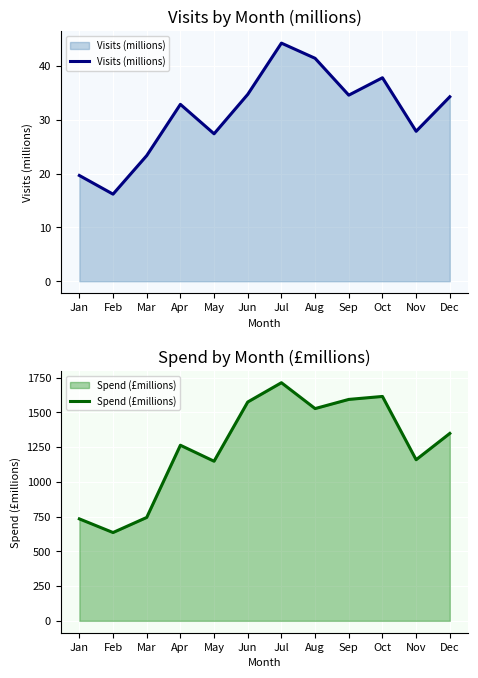

True or false: Visits (millions) and Spend (£millions) intersect in this chart.

False